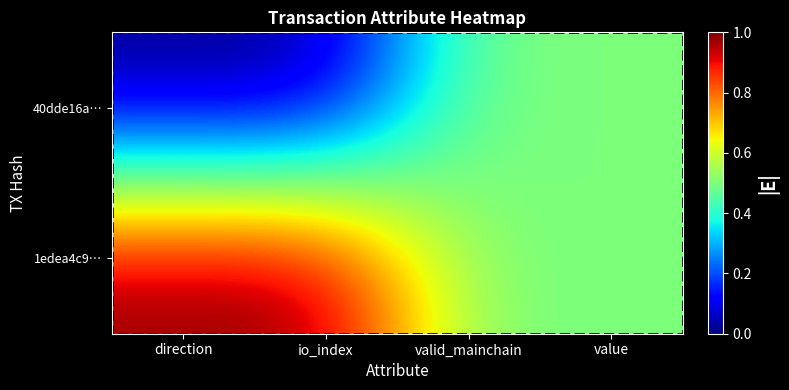

What is the greatest value displayed?

1.0